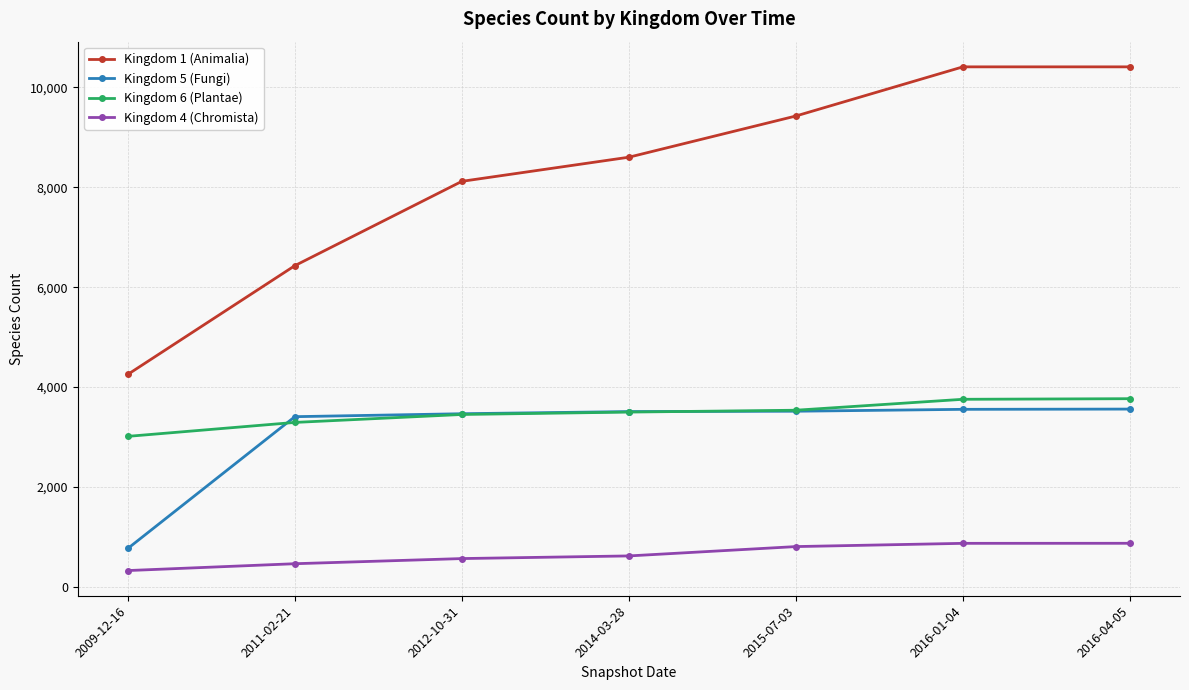

At how many categories does at least one series exceed 2034?

7